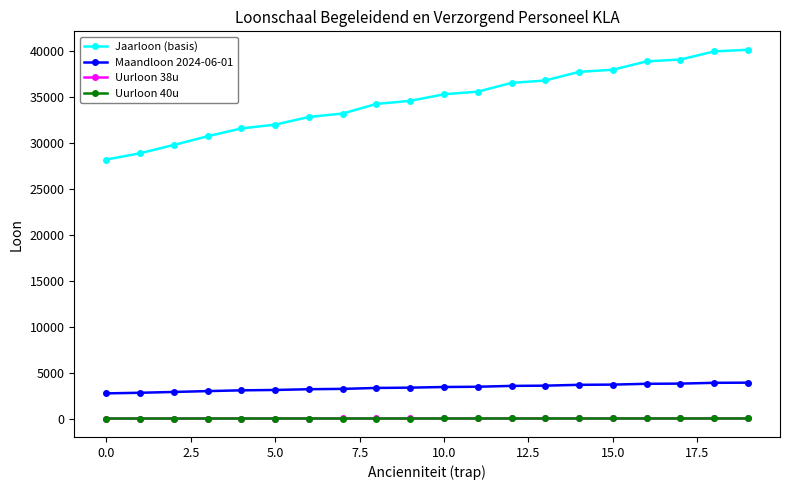

Which series has the largest total across all categories?

Jaarloon (basis)